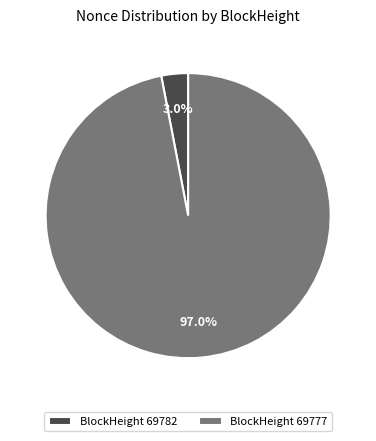

Does BlockHeight 69782 account for over 50% of the chart?

No